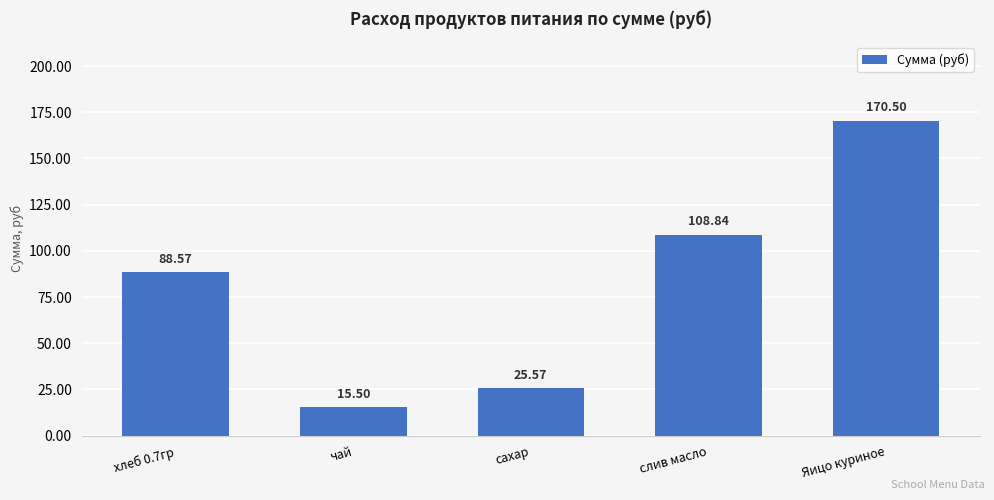

What is the sum of the values at слив масло and Яицо куриное?

279.3